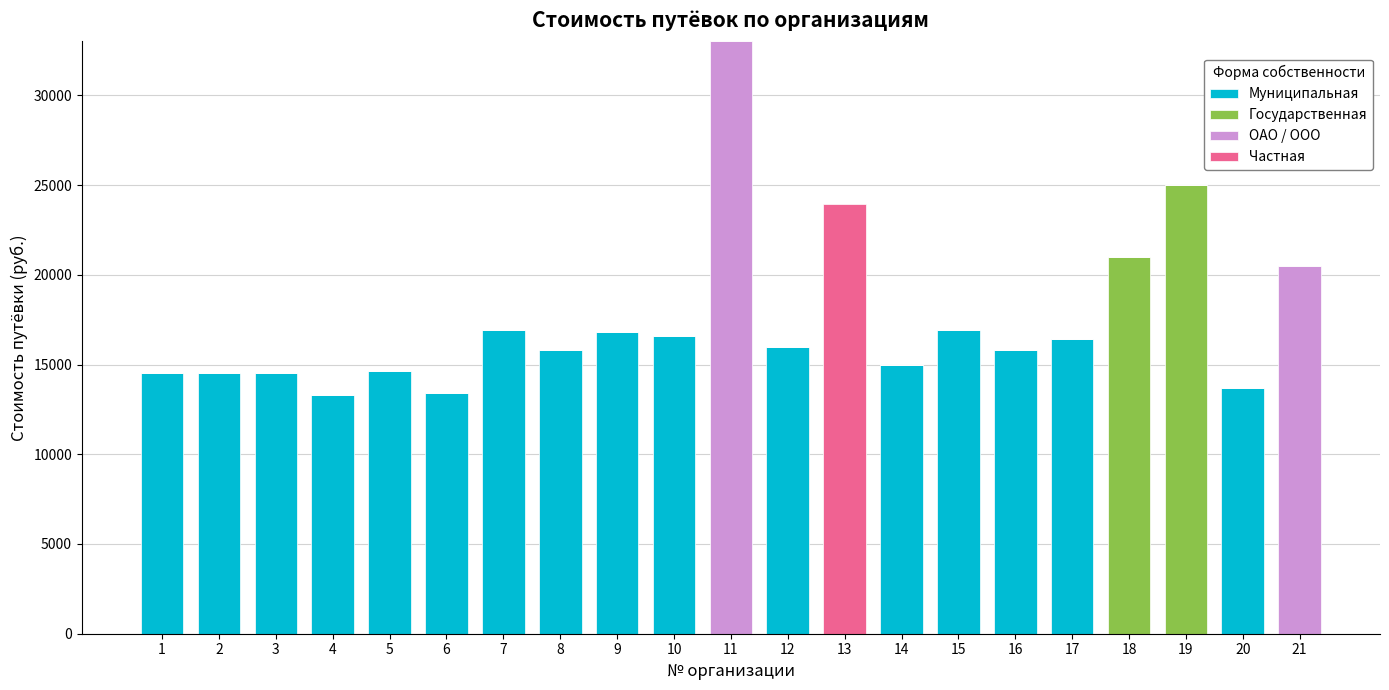

The value of Муниципальная at 17 is 16400. True or false?

True